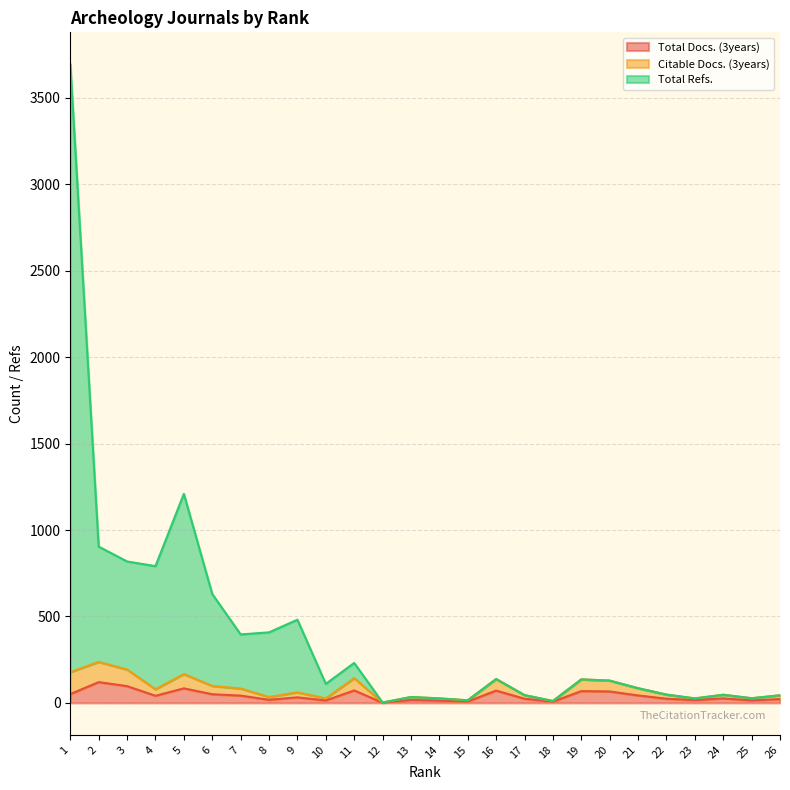

At which category is the sum across all series the highest?

1